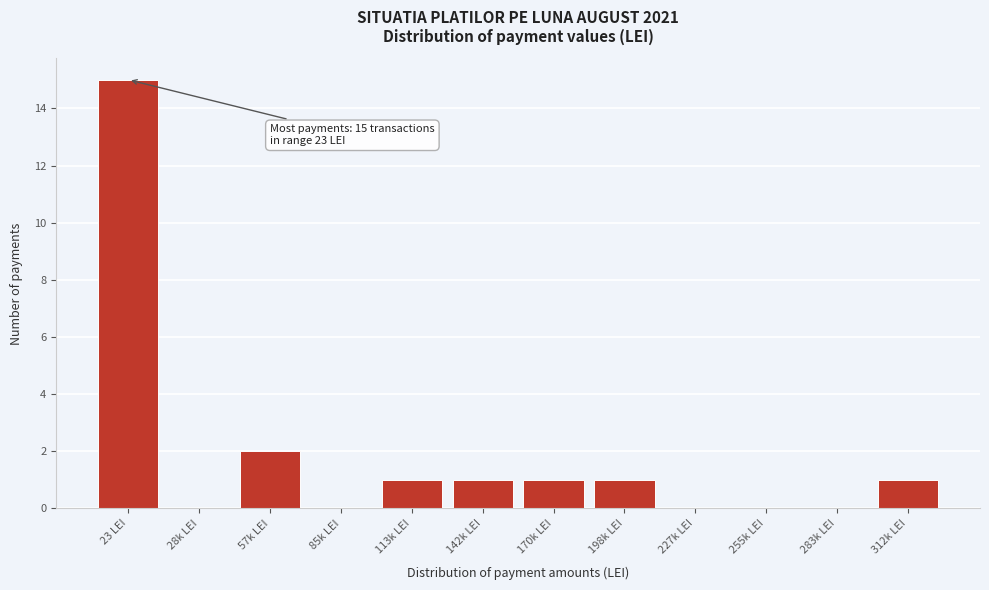

Reading right to left, what are all the values shown in this chart?

312k LEI=1	283k LEI=0	255k LEI=0	227k LEI=0	198k LEI=1	170k LEI=1	142k LEI=1	113k LEI=1	85k LEI=0	57k LEI=2	28k LEI=0	23 LEI=15